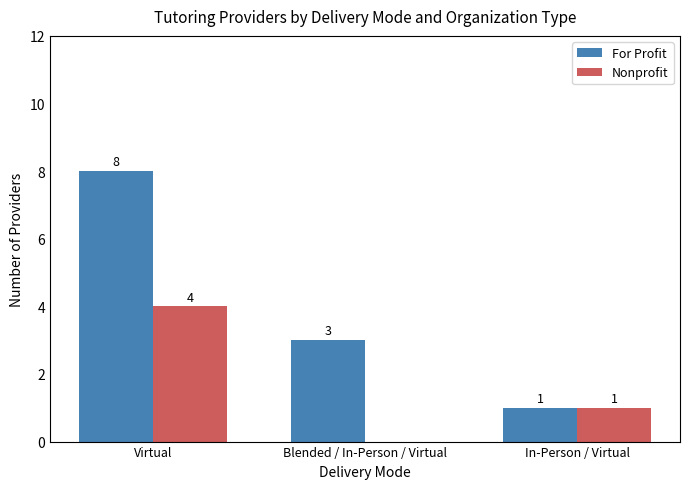

What is the sum of the For Profit values at Virtual and In-Person / Virtual?

9